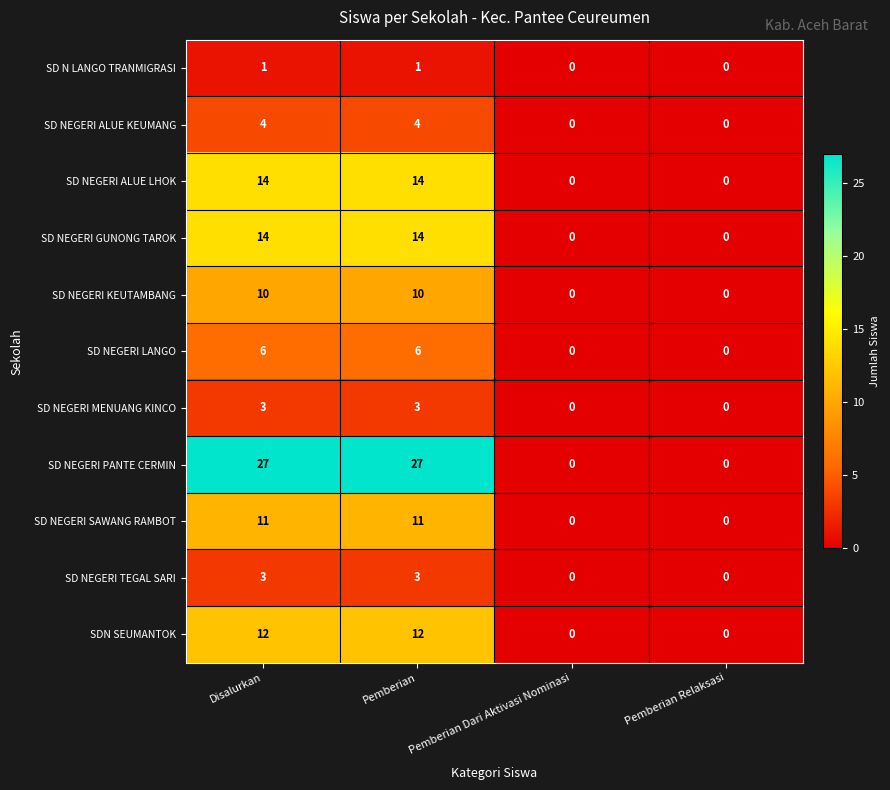

Count the number of categories in the chart.

4